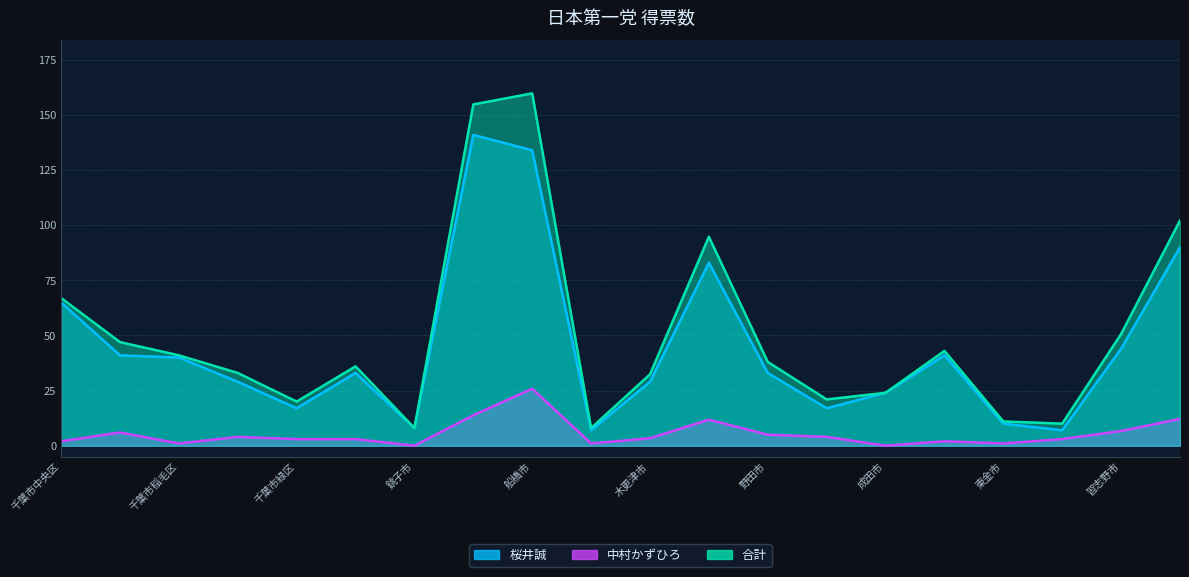

How many data points does each series have?

20